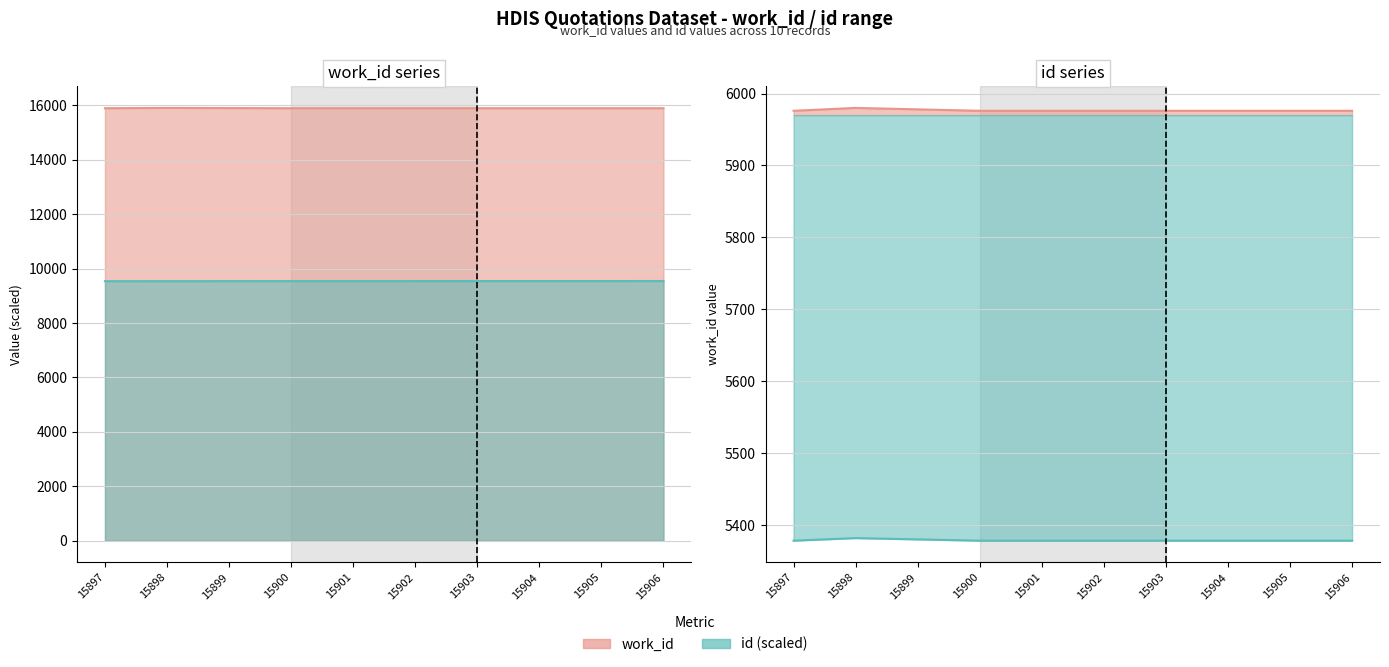

Which category has the highest value across all series?

15906